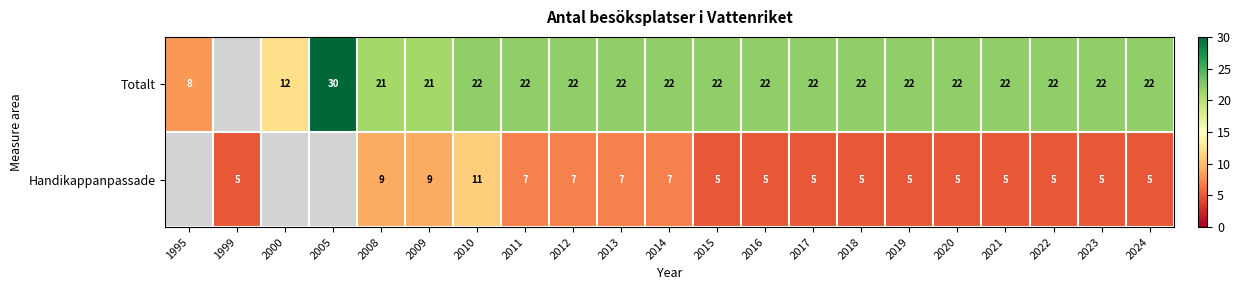

What is the difference between the Handikappanpassade values at 2010 and 2012?

4